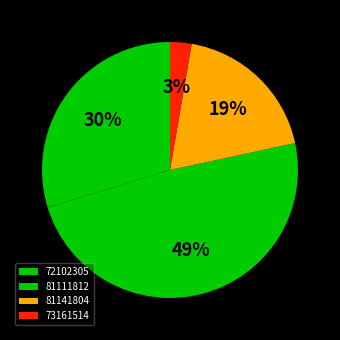

Count the number of slices in the pie.

4